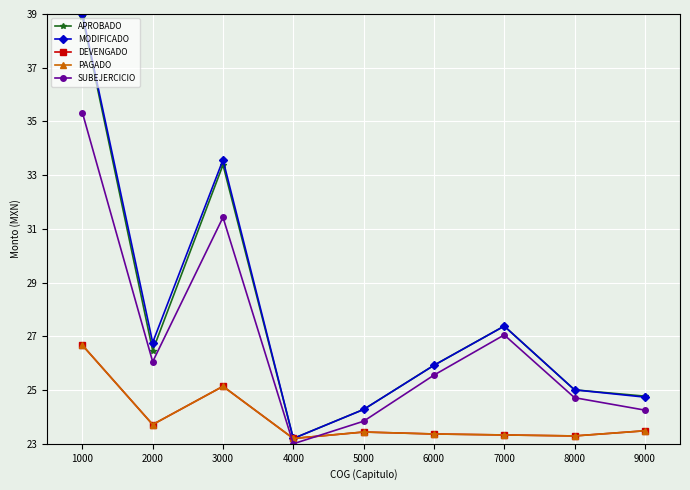

Does the chart have visible grid lines?

Yes